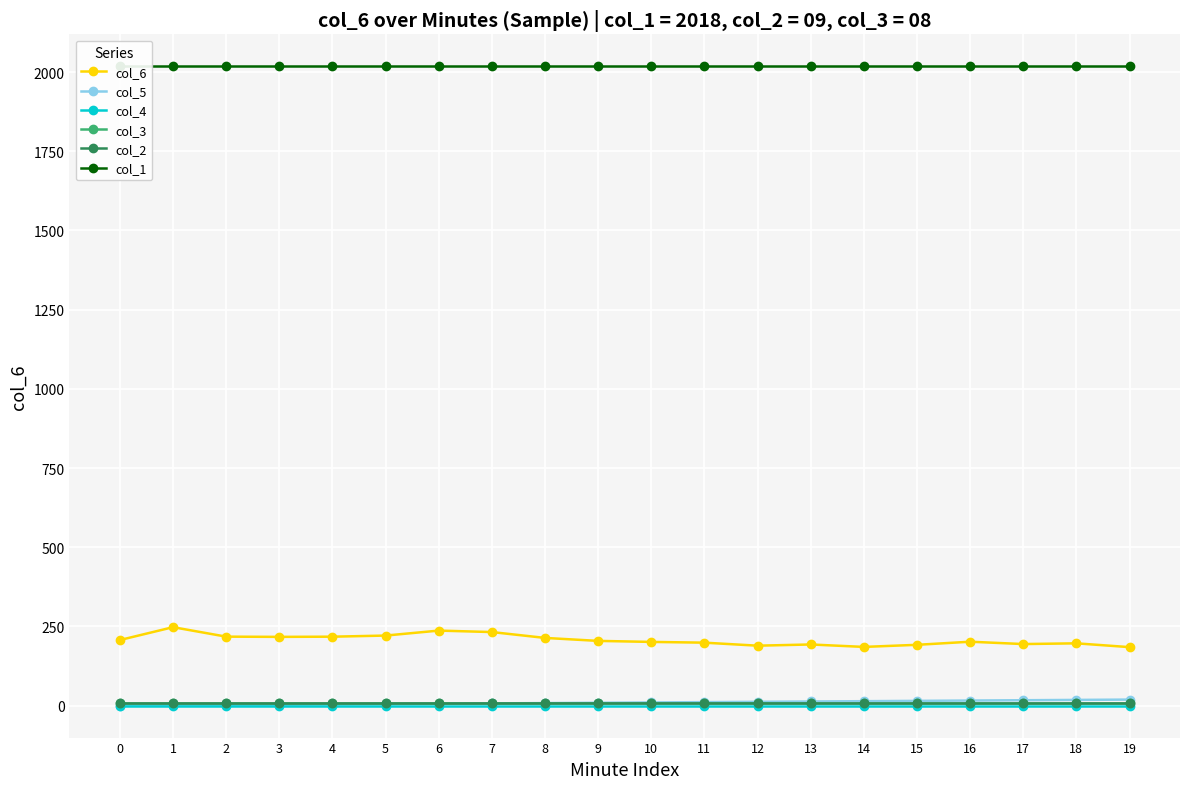

True or false: col_5 and col_2 cross at least once.

False